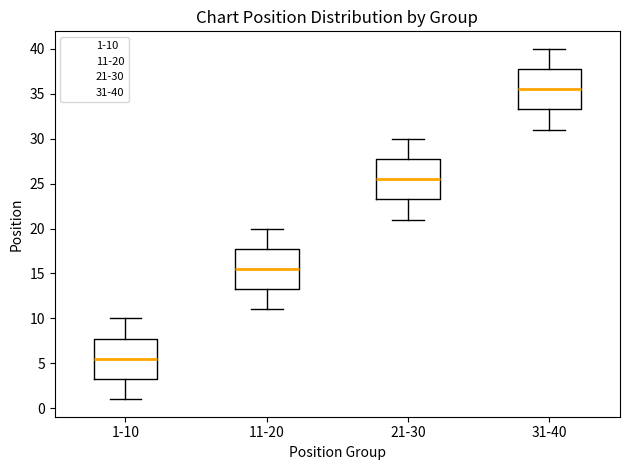

Reading left to right, transcribe this box plot: for each box, give where its median line is, the range the box spans, and where its two whiskers end, as read against the y-axis. The values are not printed on the chart, so give them approximately, as read against the axis.

1-10: median 5.5, box 3.5 to 8.0, whiskers 1.0 to 10.0
11-20: median 15.5, box 13.5 to 18.0, whiskers 11.0 to 20.0
21-30: median 25.5, box 23.5 to 28.0, whiskers 21.0 to 30.0
31-40: median 35.5, box 33.5 to 38.0, whiskers 31.0 to 40.0